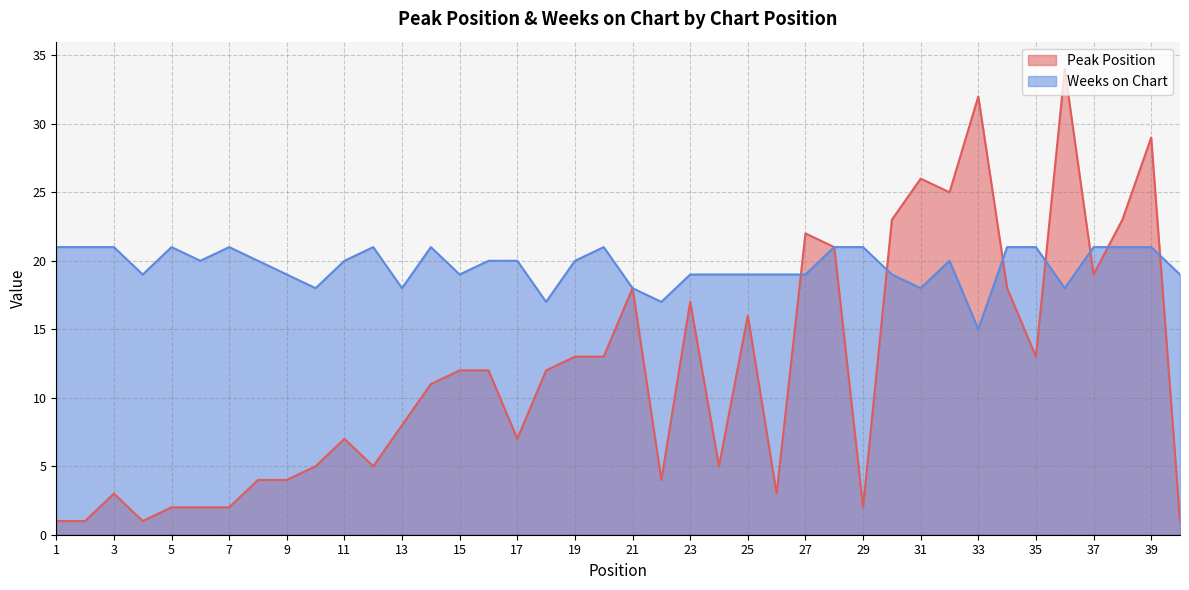

Where does the Weeks on Chart series first go above 20?

1